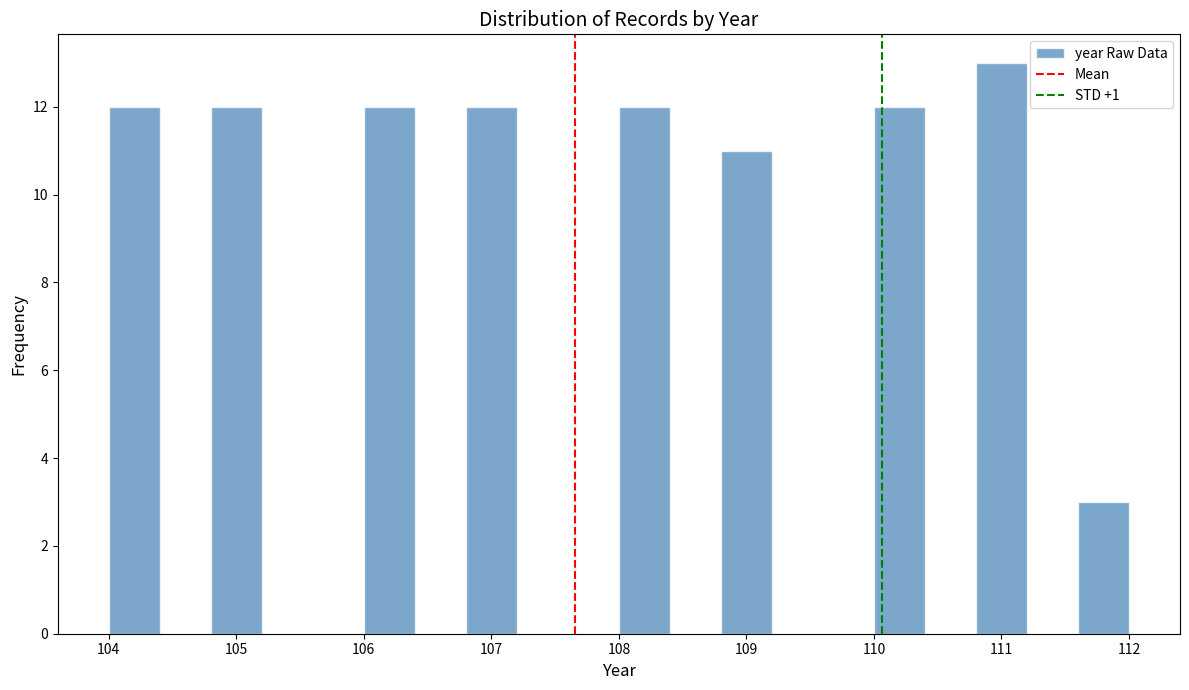

Which range on the x-axis has the tallest bar?

110.8 to 111.2